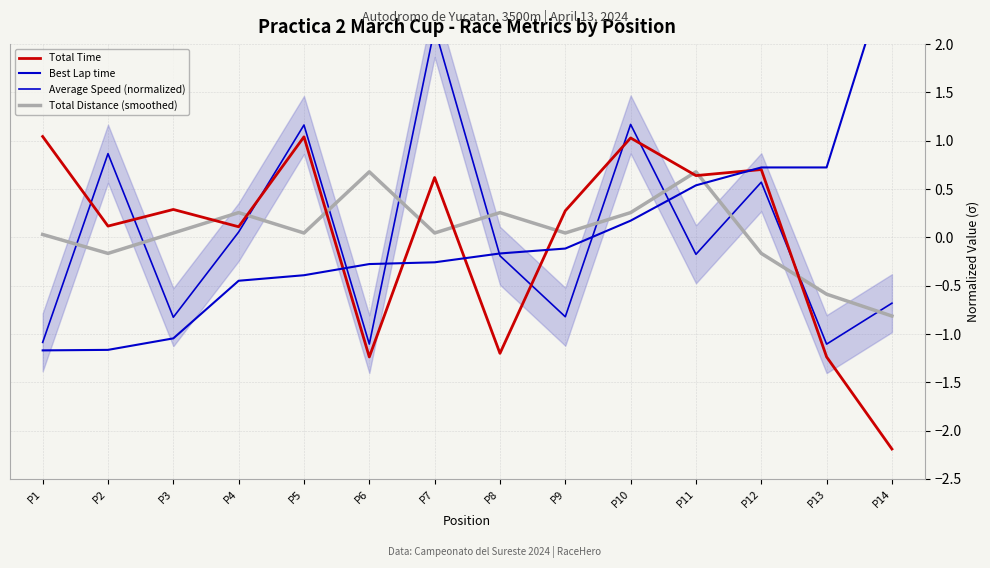

At which category is the sum across all series the highest?

P10